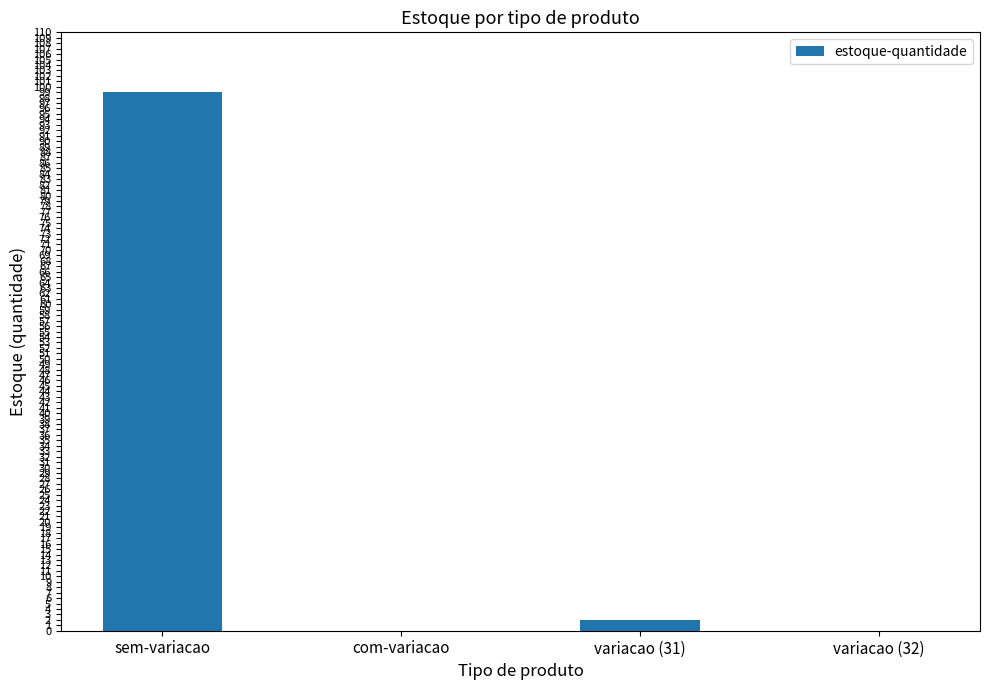

Are the bars horizontal?

No